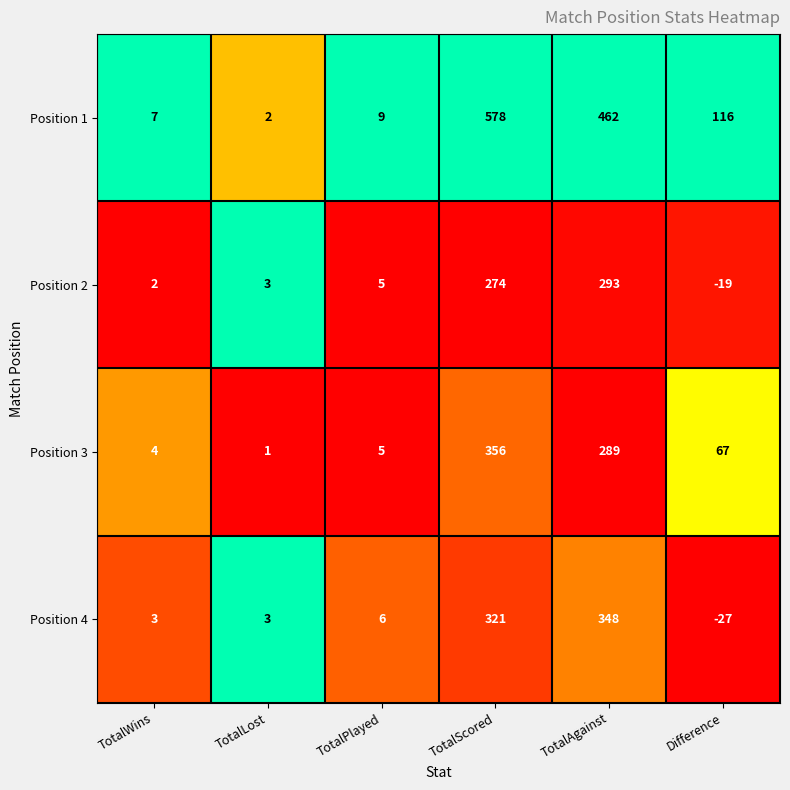

Count the number of data series in this chart.

4